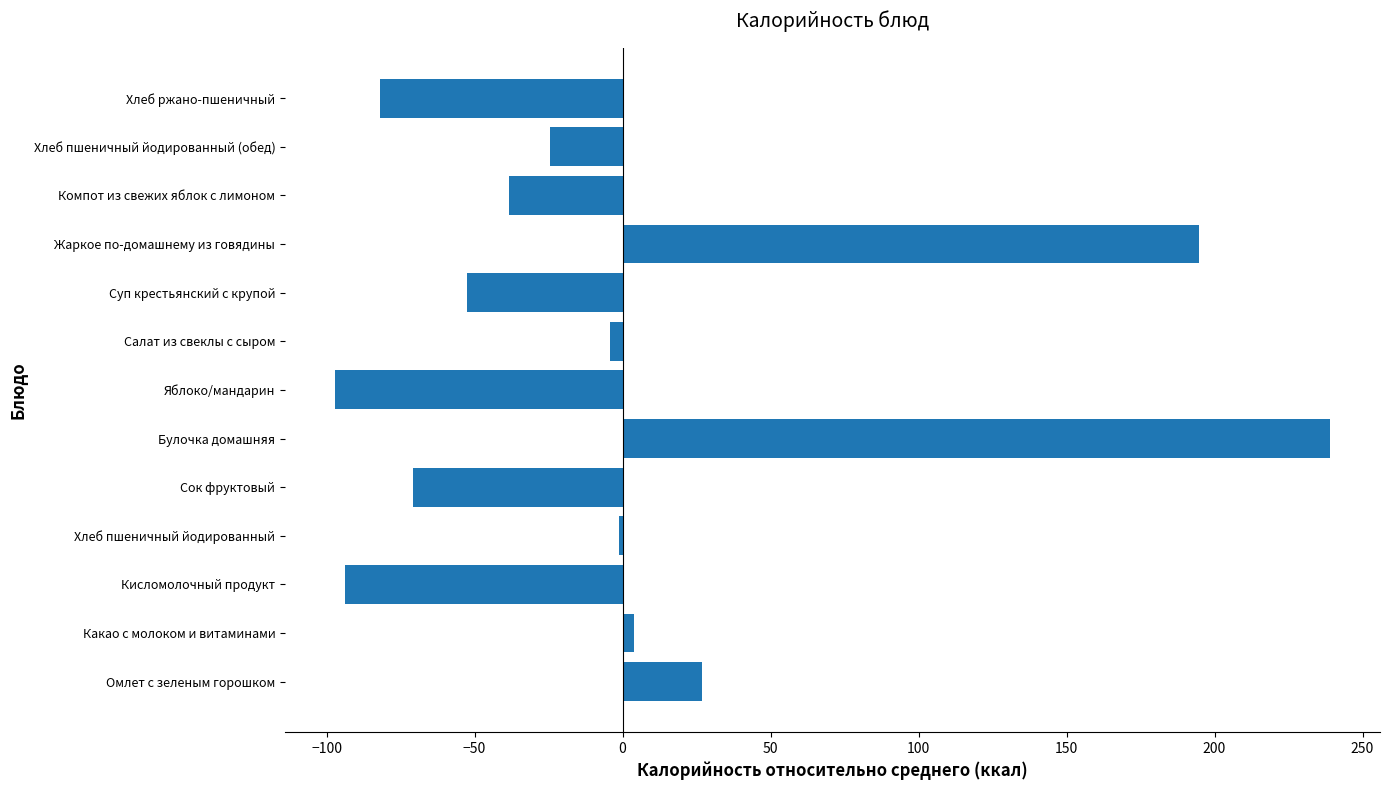

What is the greatest value displayed?

239.1